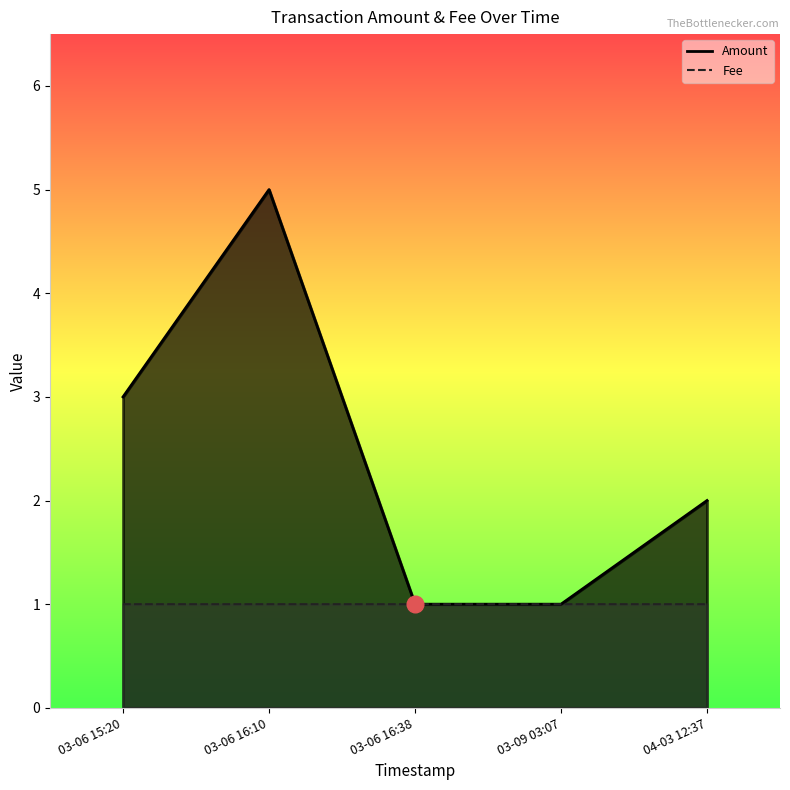

Count the number of categories in the chart.

5